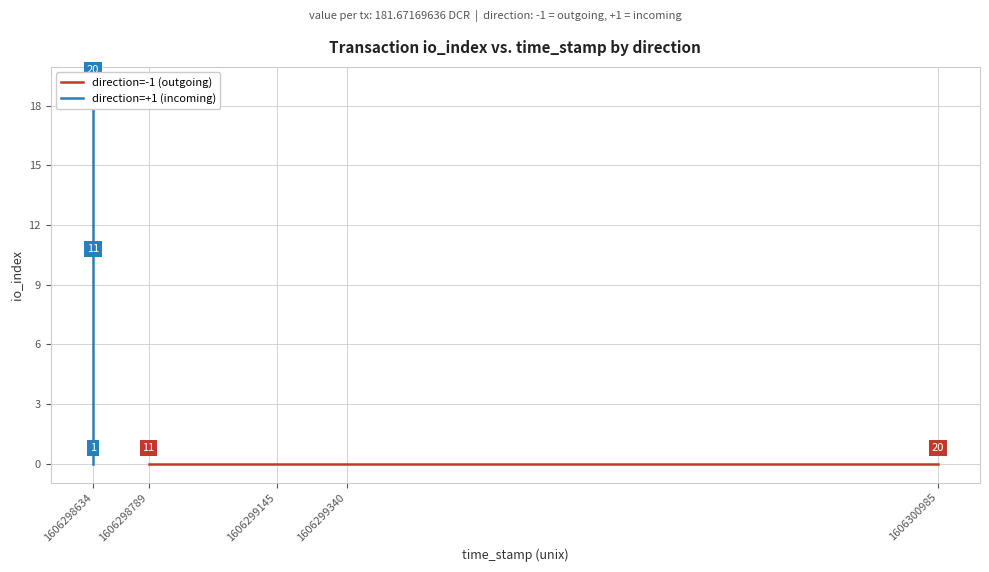

At how many categories does at least one series exceed 10?

9